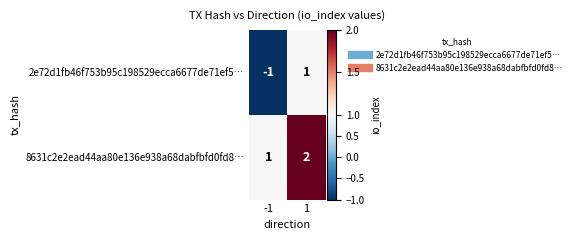

True or false: 8631c2e2ead44aa80e136e938a68dabfbfd0fd8… has a value of 1 at 1.

False